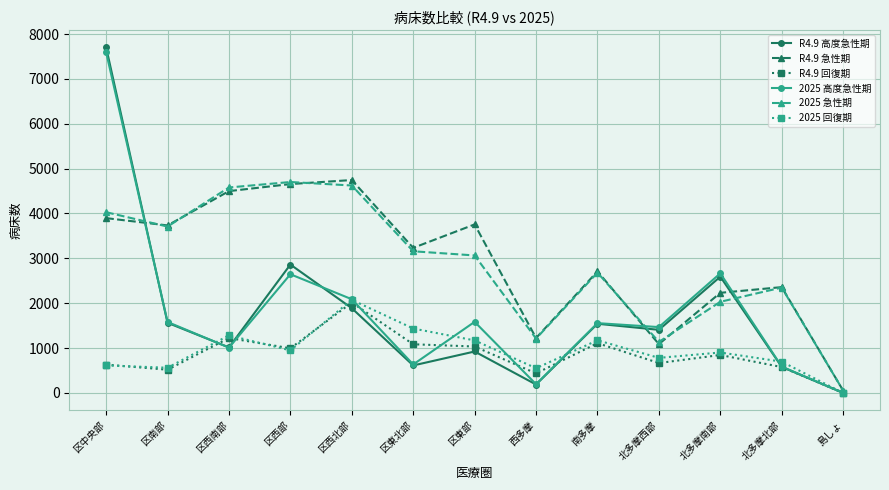

At how many categories does at least one series exceed 6782?

1